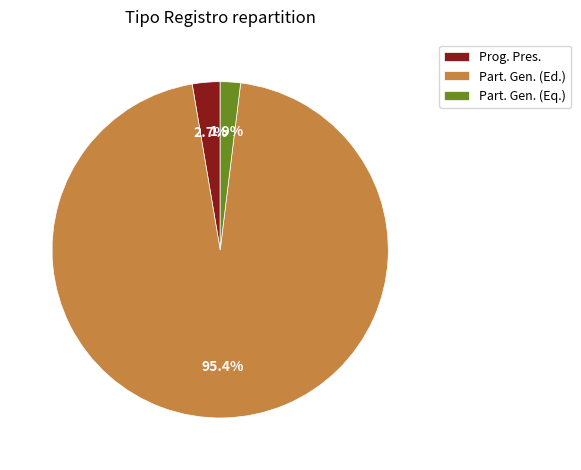

Which category has the biggest portion of the pie?

Part. Gen. (Ed.)